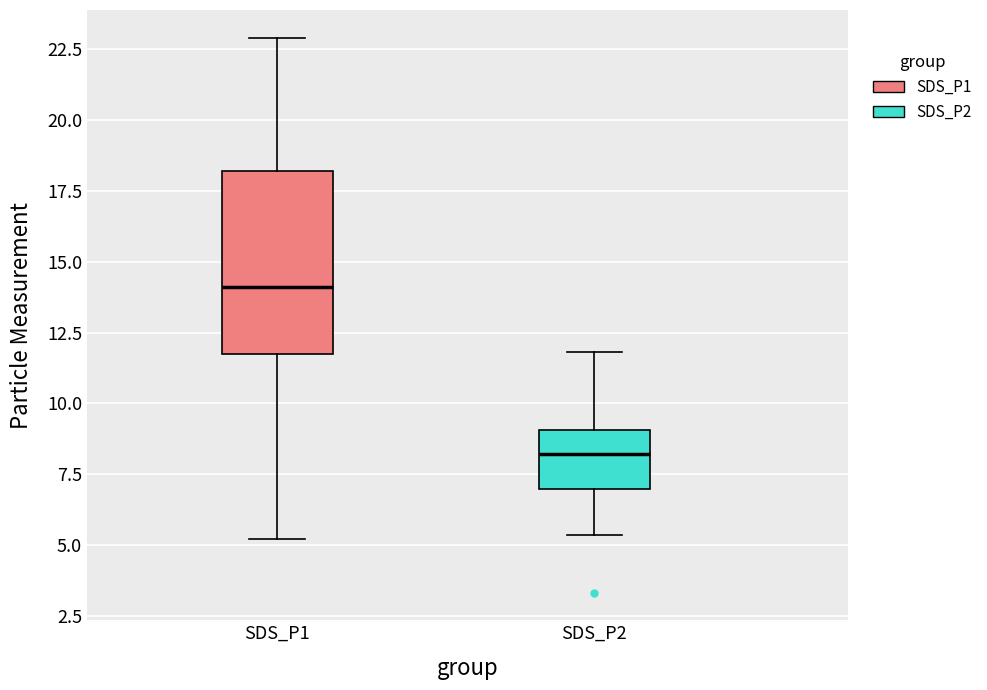

Which box's median line is the highest?

SDS_P1